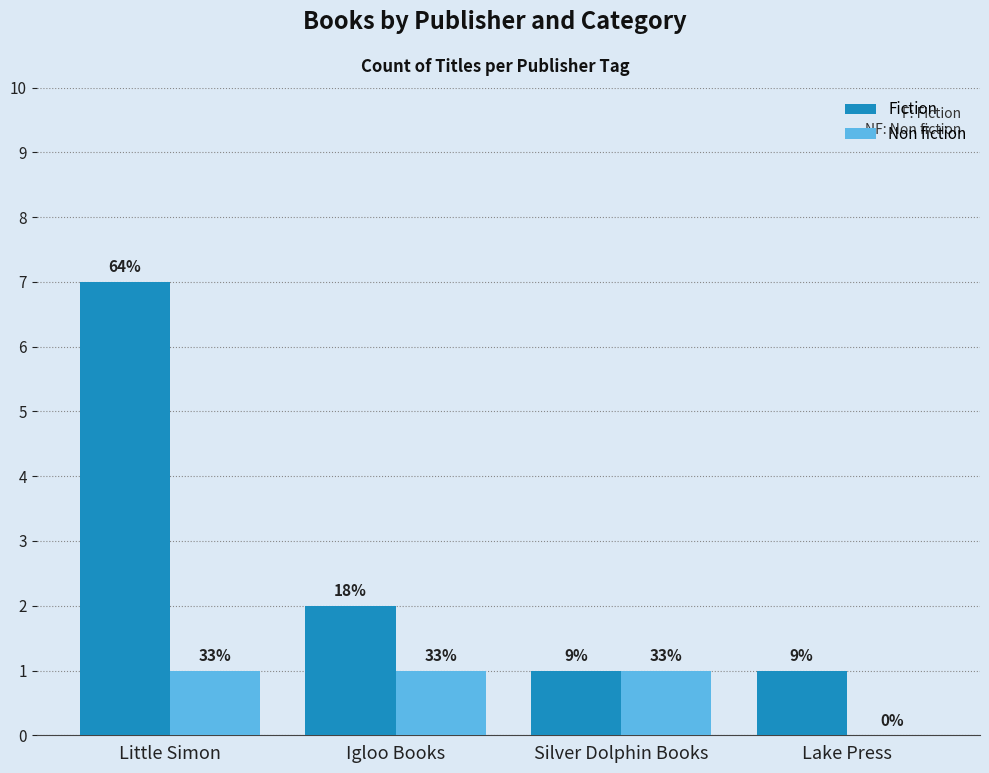

What are all the series names shown in the legend?

Fiction, Non fiction